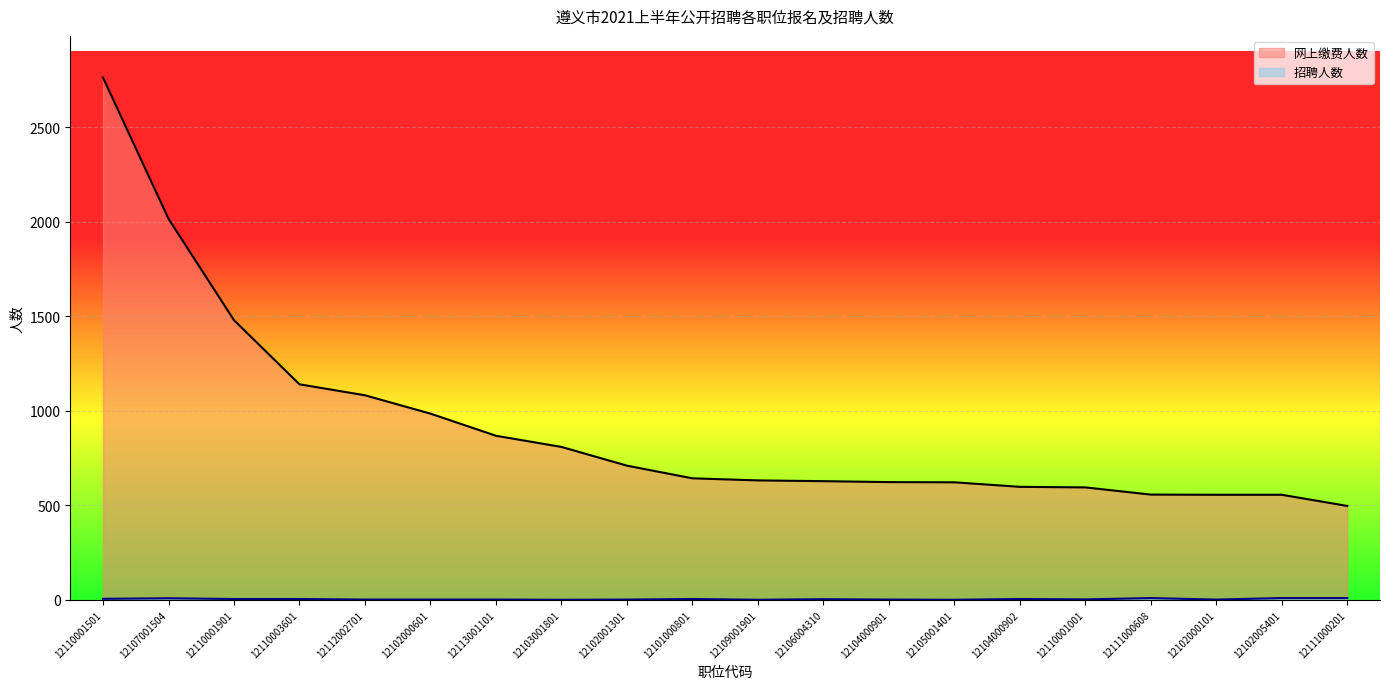

What is the average value of the 招聘人数 series?

4